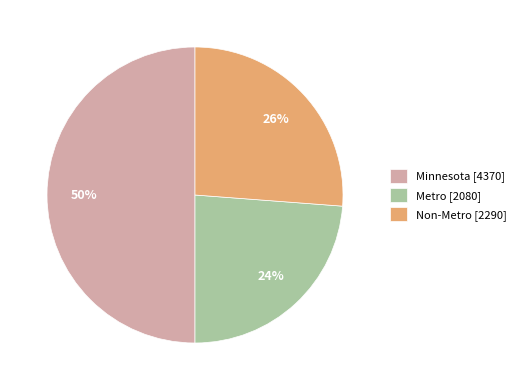

How many slices are in this pie chart?

3